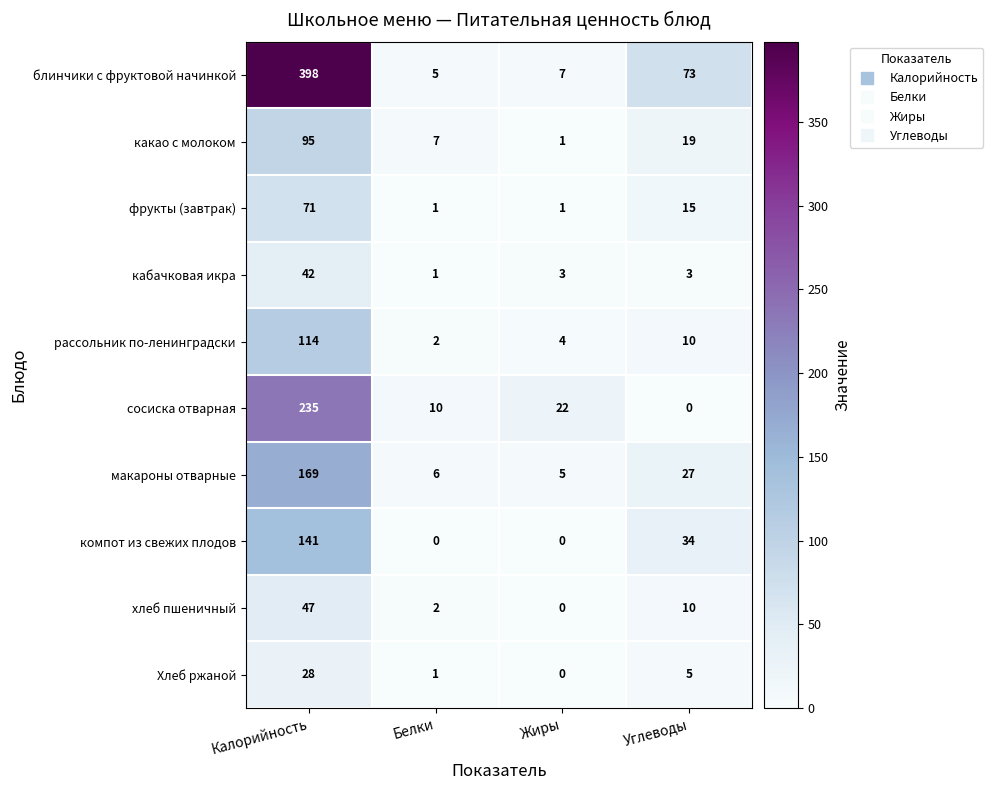

At how many categories does at least one series exceed 291?

1